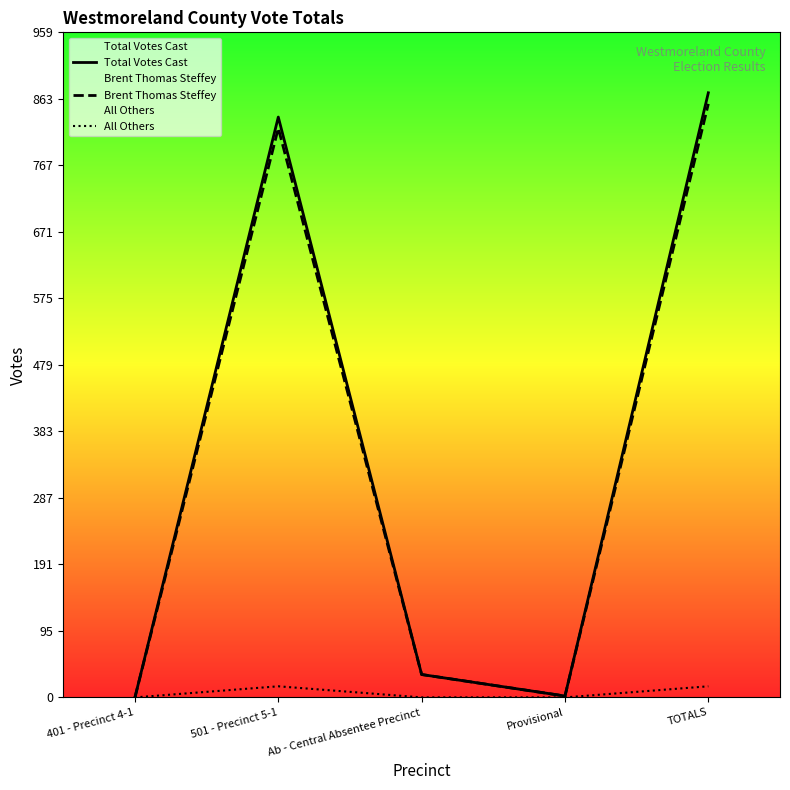

Is it true that All Others equals 11 at Ab - Central Absentee Precinct?

False